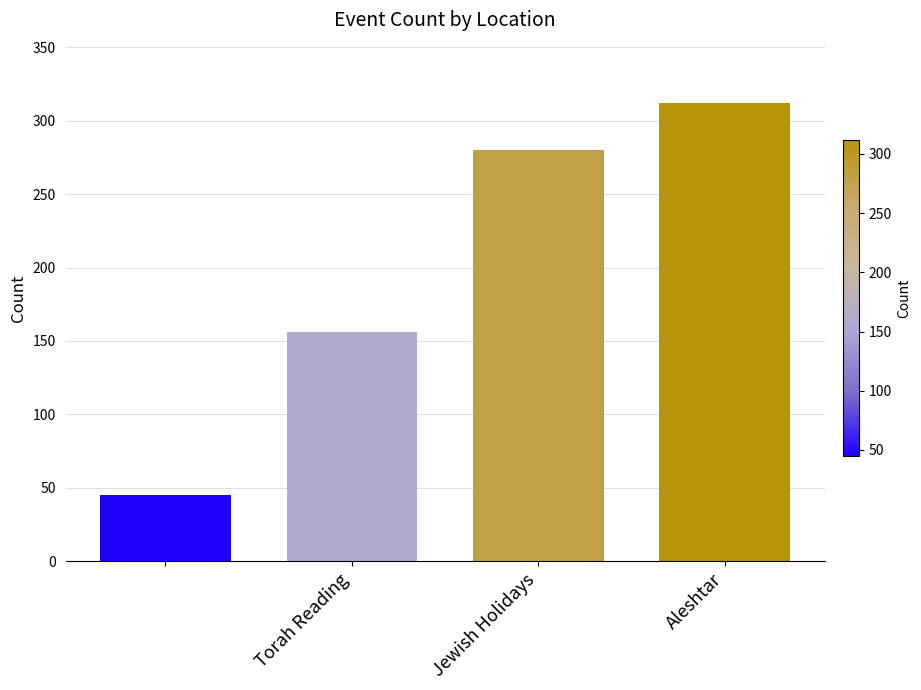

What is the value of the 4th bar from the left?

312